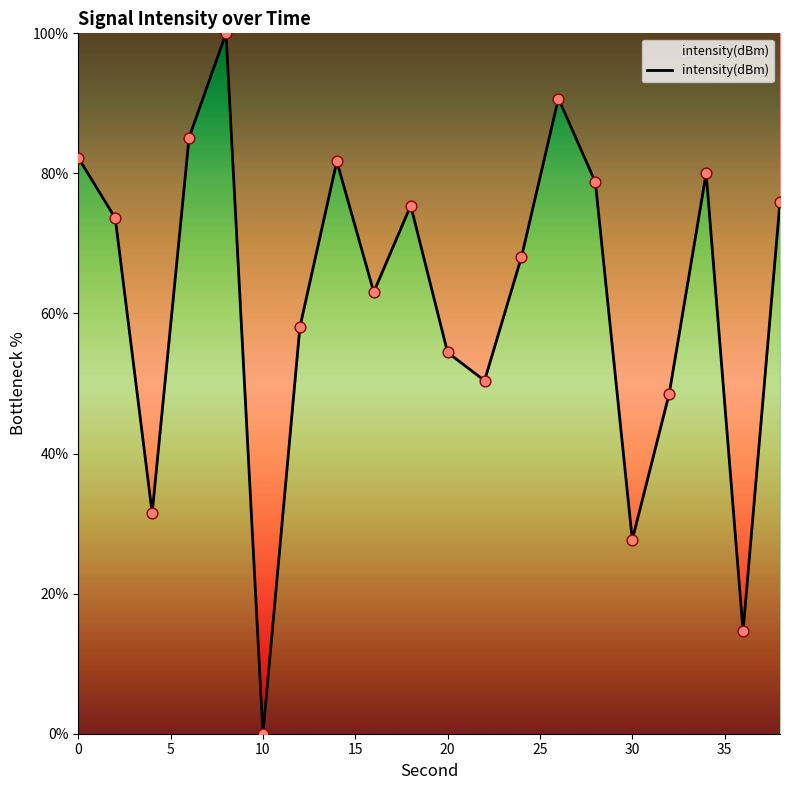

What is the greatest value displayed?

100.0